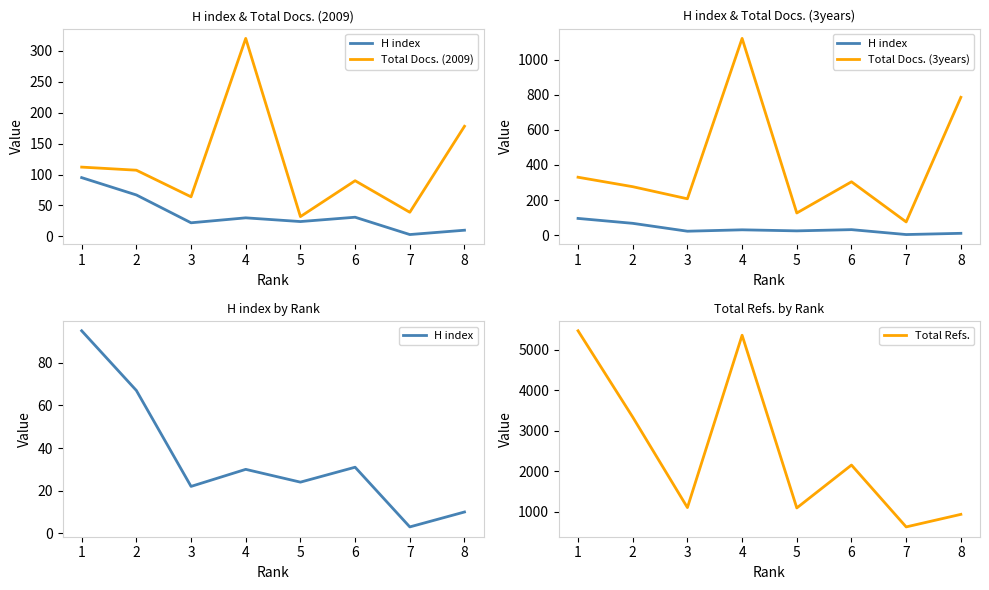

How many values in the Total Docs. (3years) series exceed 304?

3